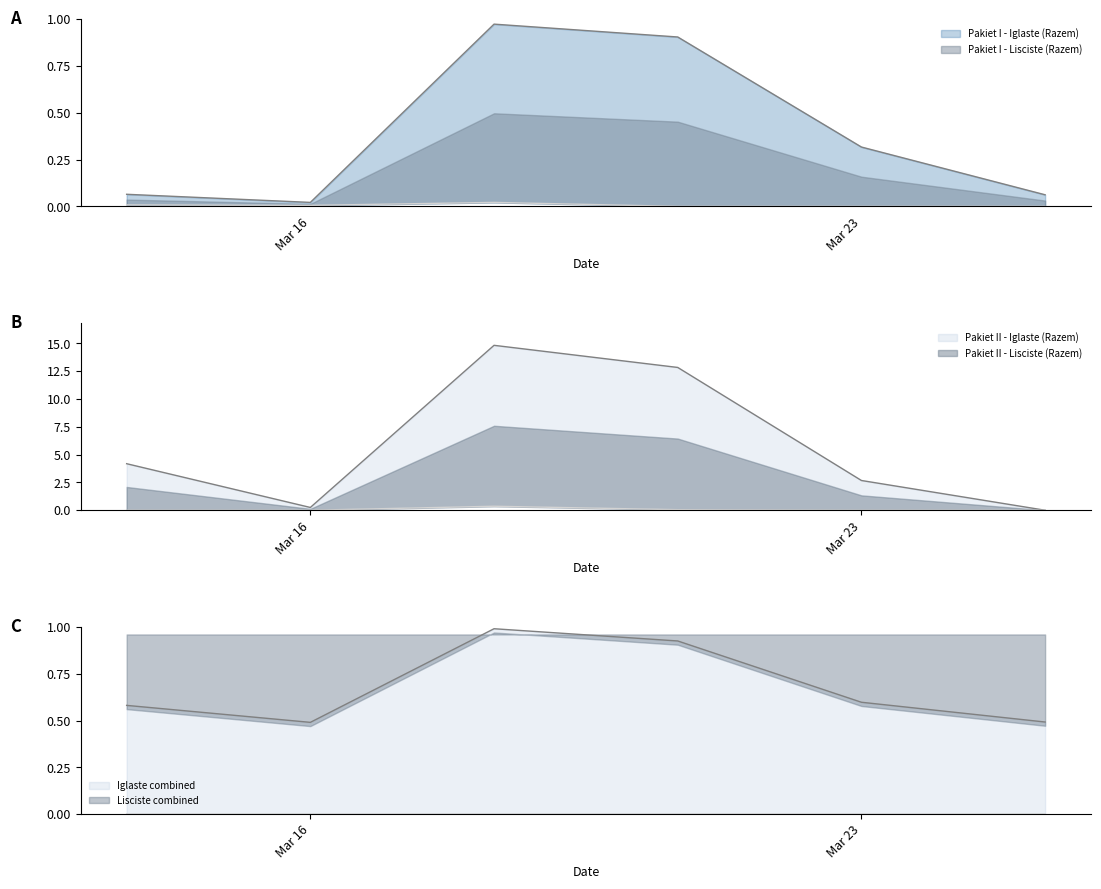

Which series has the largest total across all categories?

Pakiet II - Iglaste (Razem)